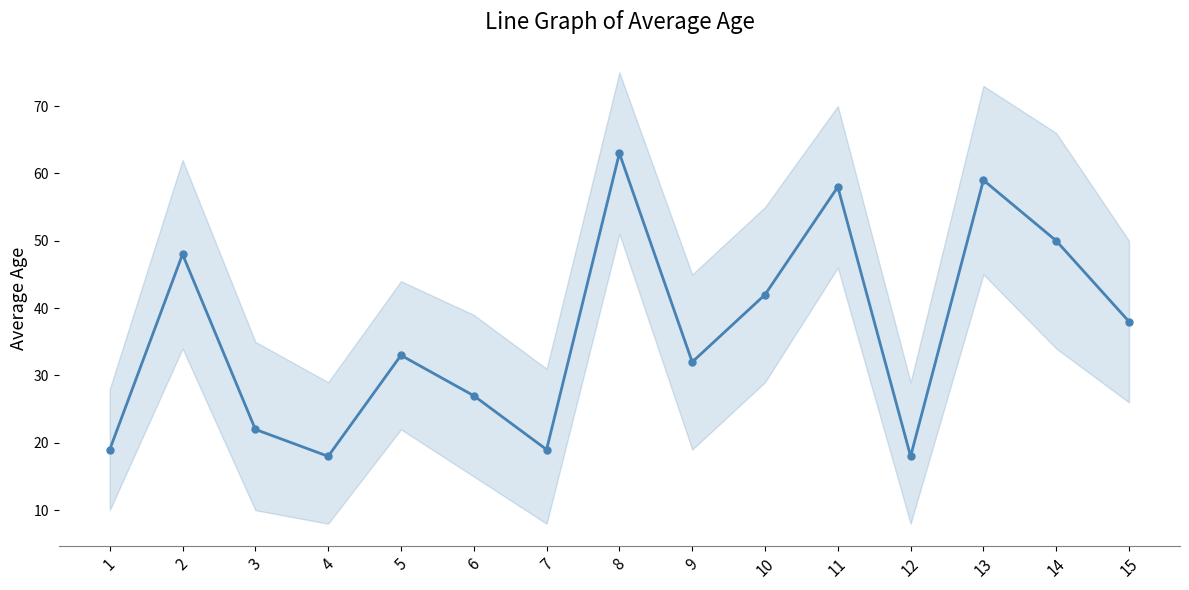

What is the difference between the values at 15 and 13?

21